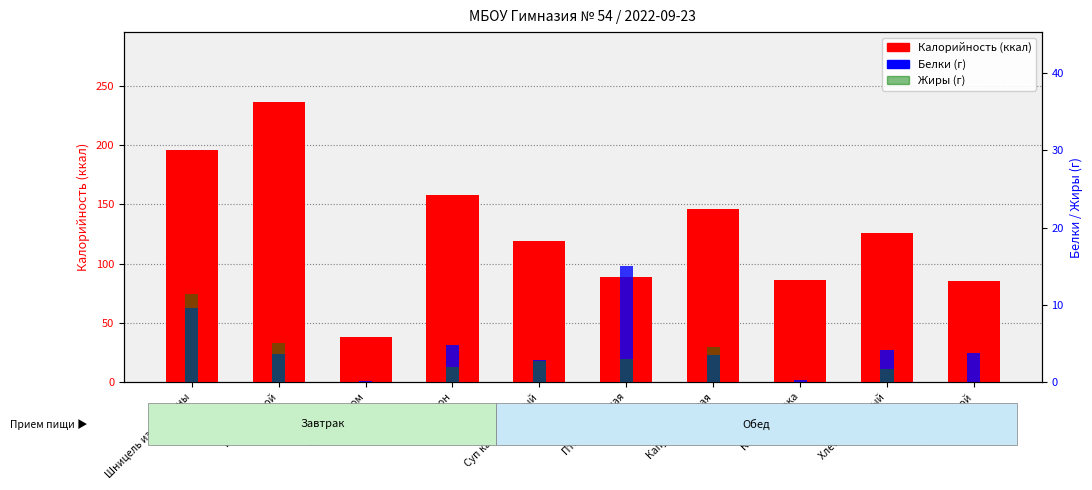

How many groups of bars are there?

10